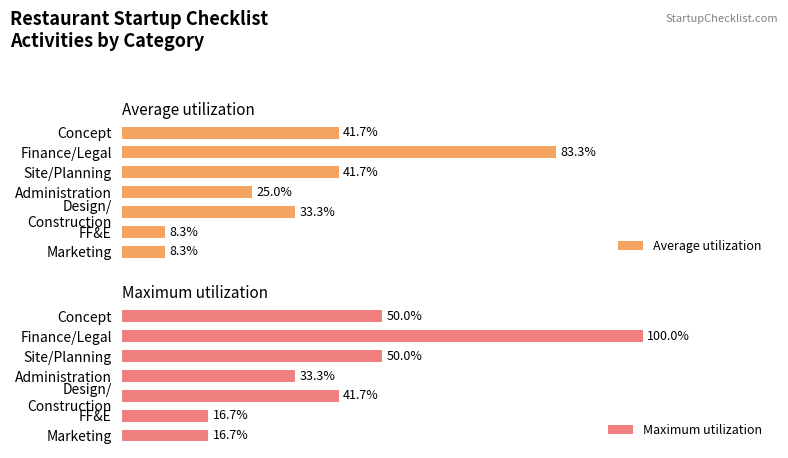

Which series has the widest spread of values?

Maximum utilization